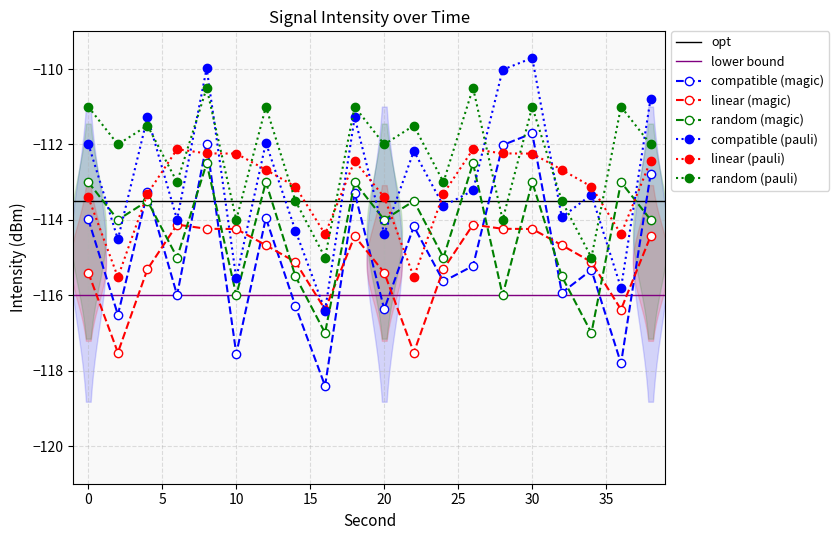

Is it true that compatible (magic) equals -176.3 at 0?

False